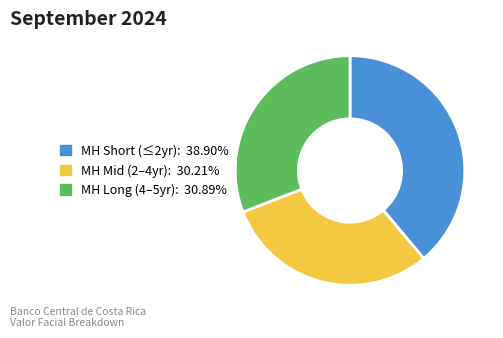

Is there a majority slice in this chart?

No